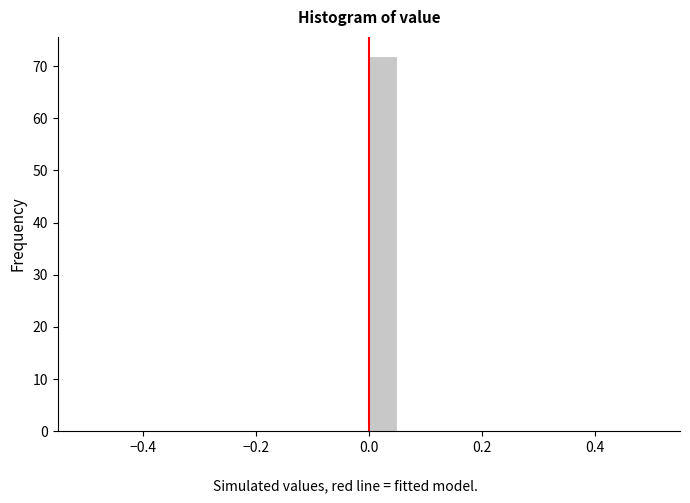

Read against the x-axis, roughly where is the centre of the tallest bar?

0.02